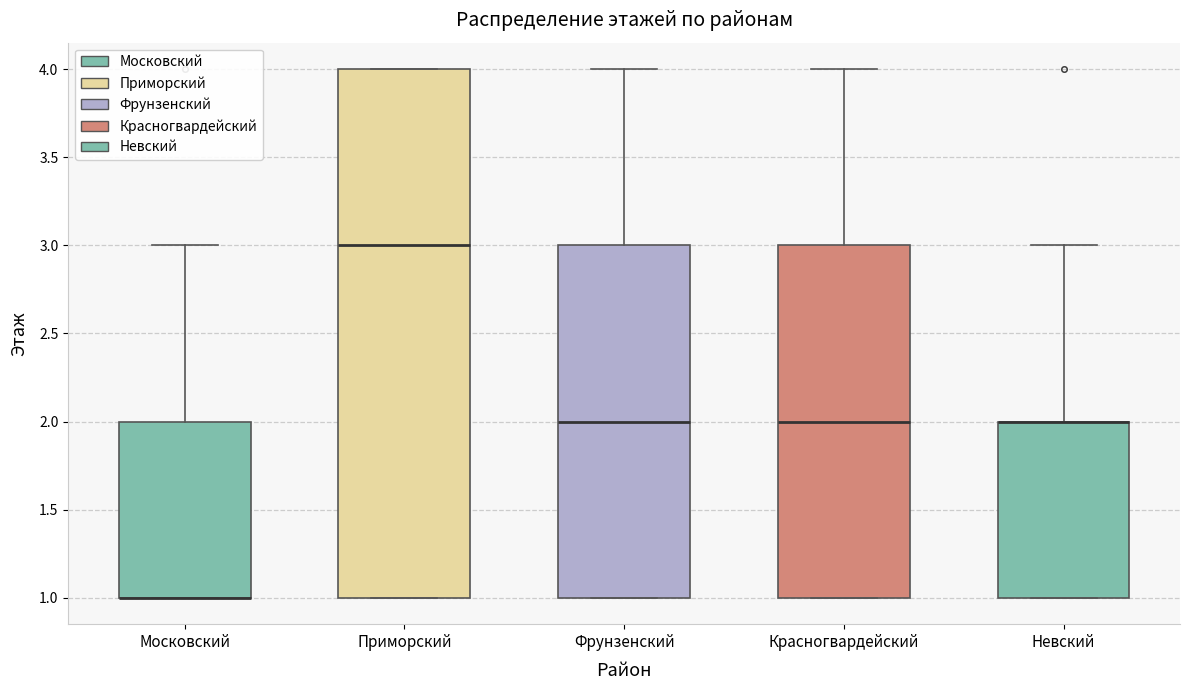

Where is the lower edge of the box for Невский on the y-axis? The values are not printed on the chart, so give them approximately, as read against the axis.

1